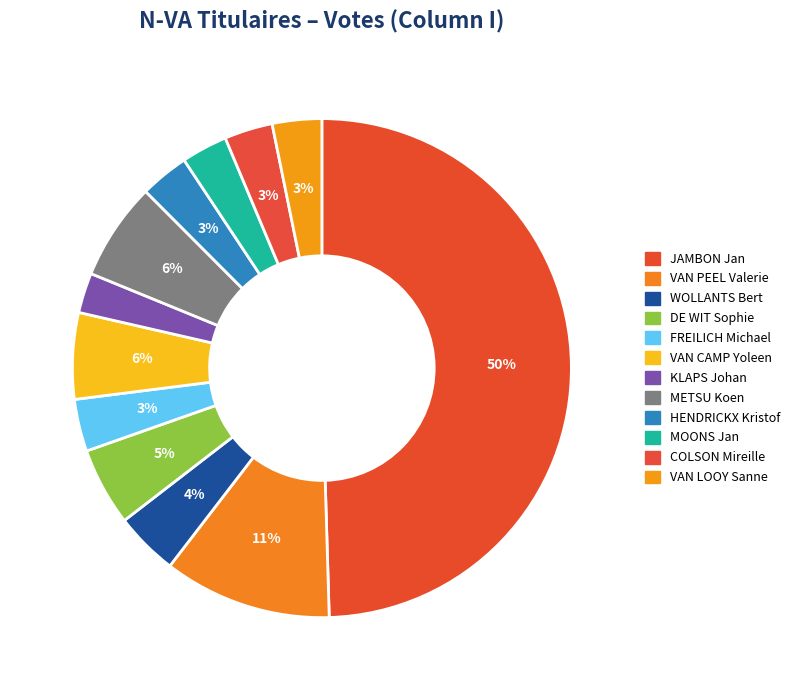

How many segments does this pie chart have?

12